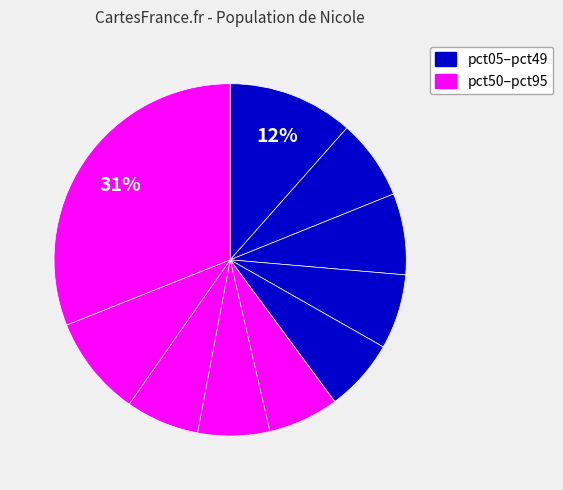

Which category has the biggest portion of the pie?

pct95